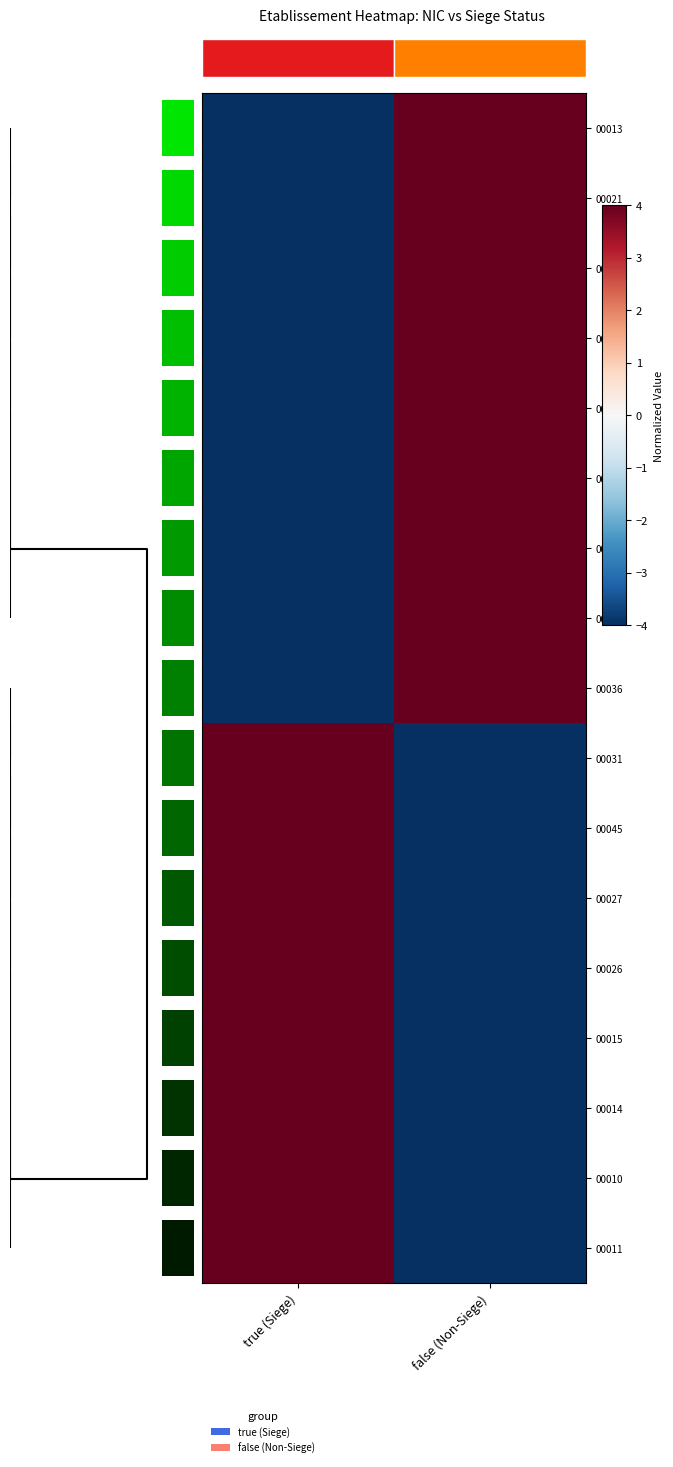

How many series are shown in this chart?

17